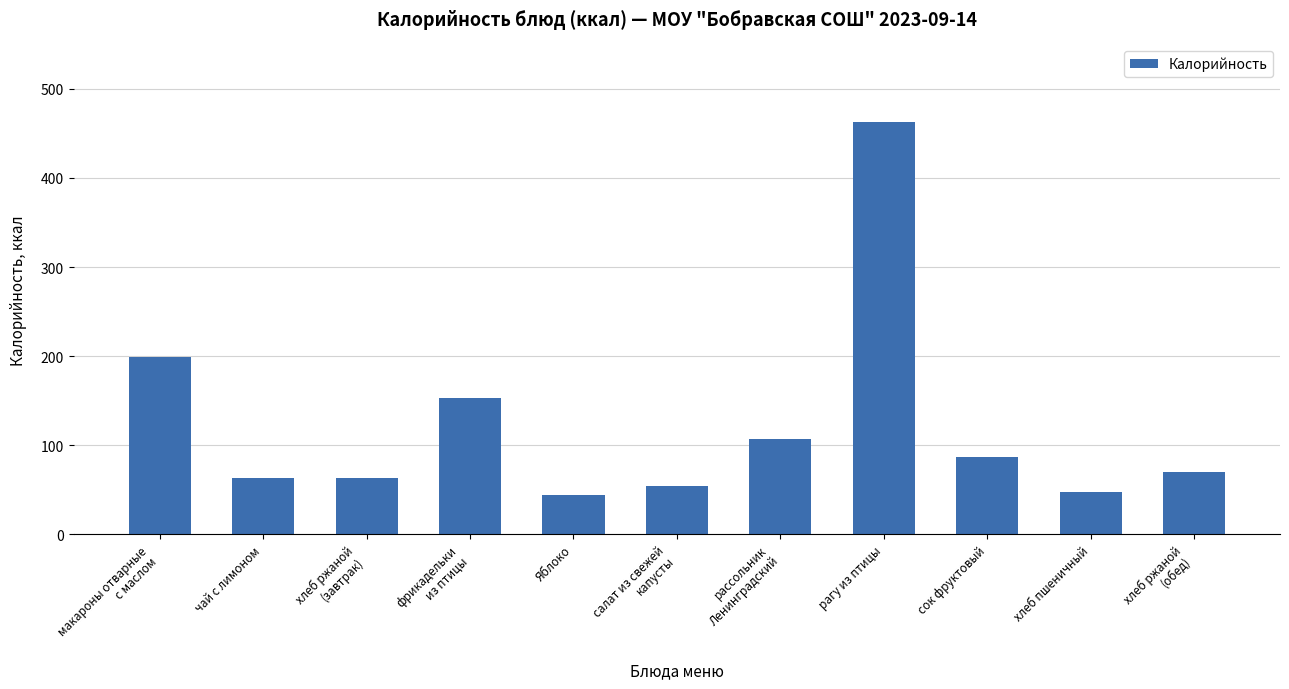

How many data points does each series have?

11